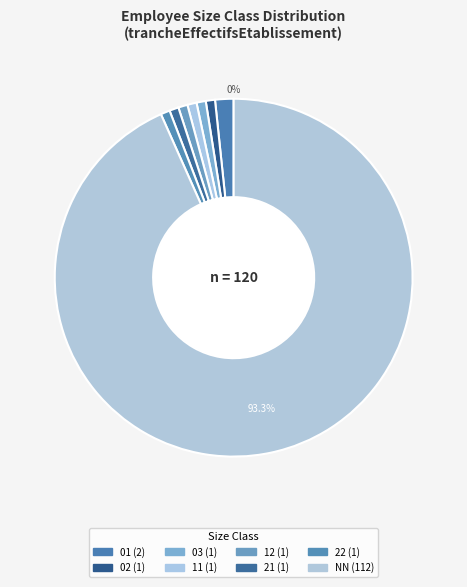

What percentage do 11 and 03 together represent?

1.7%